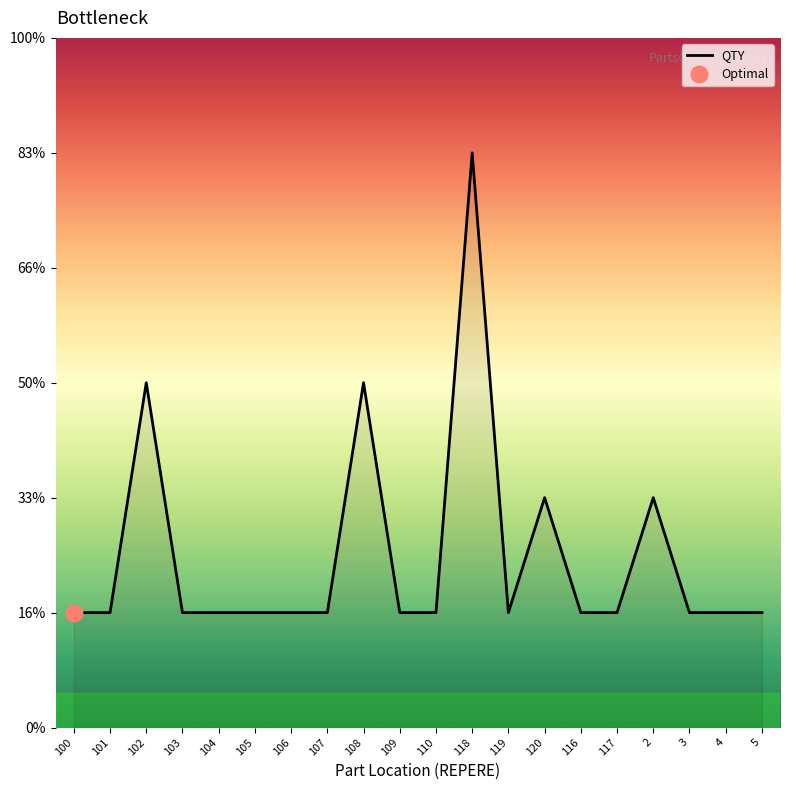

At which label is the value closest to 3?

102